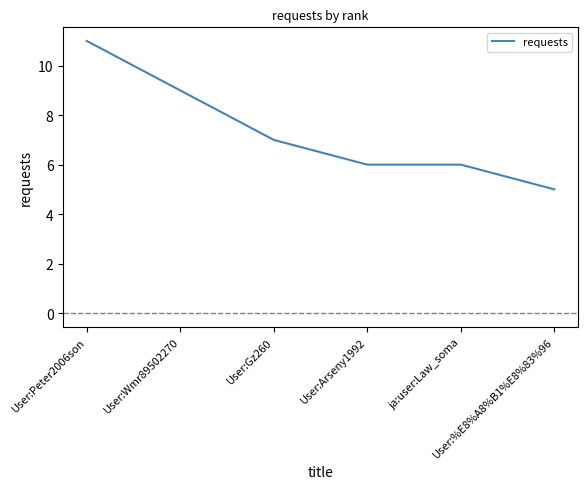

Is it true that the value at ja:user:Law_soma is 6?

True